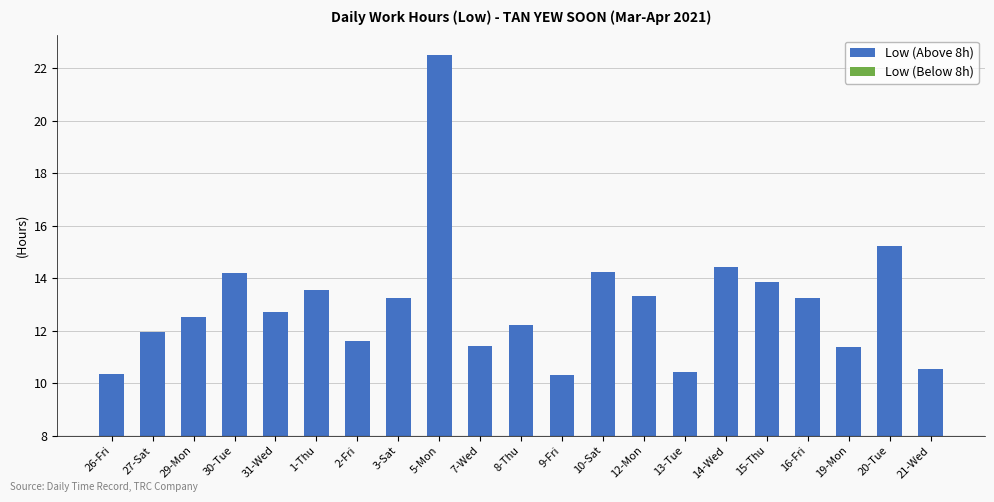

Are the bars horizontal?

No